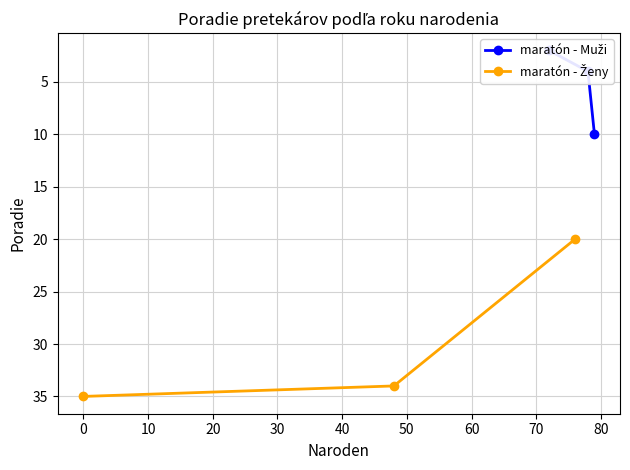

What is the lowest value of the maratón - Muži series?

2